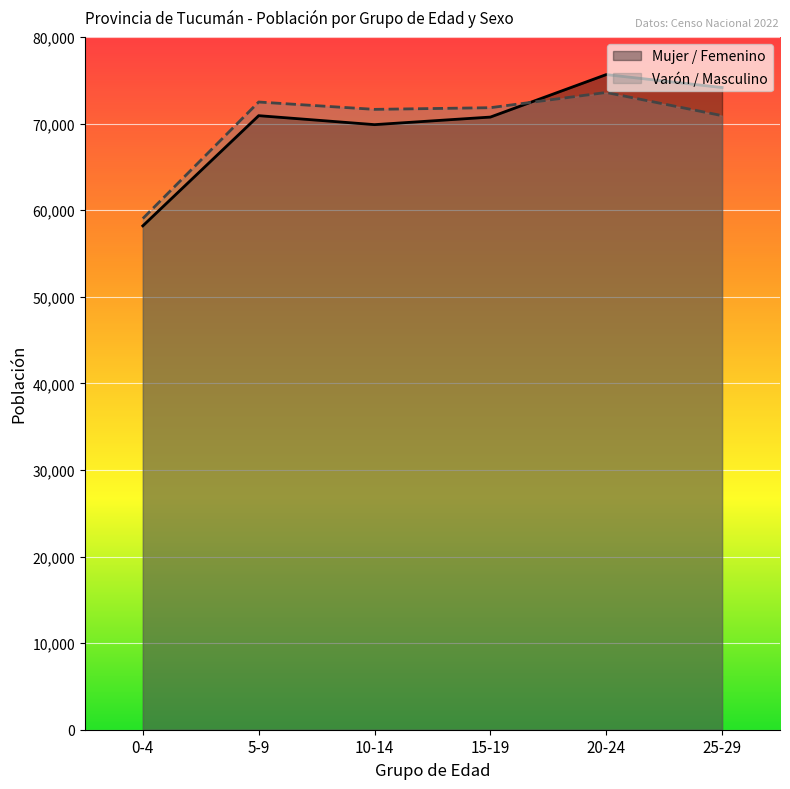

True or false: Mujer / Femenino and Varón / Masculino cross at least once.

True